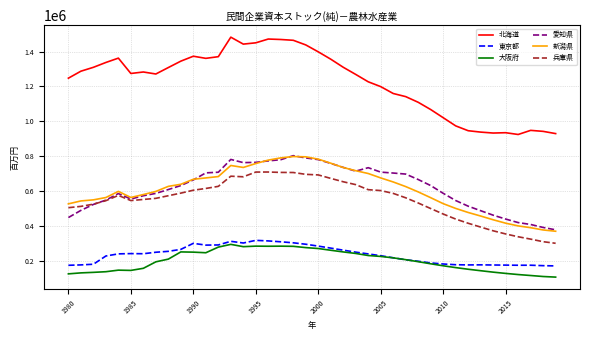

Which series has the largest range (max minus min)?

北海道